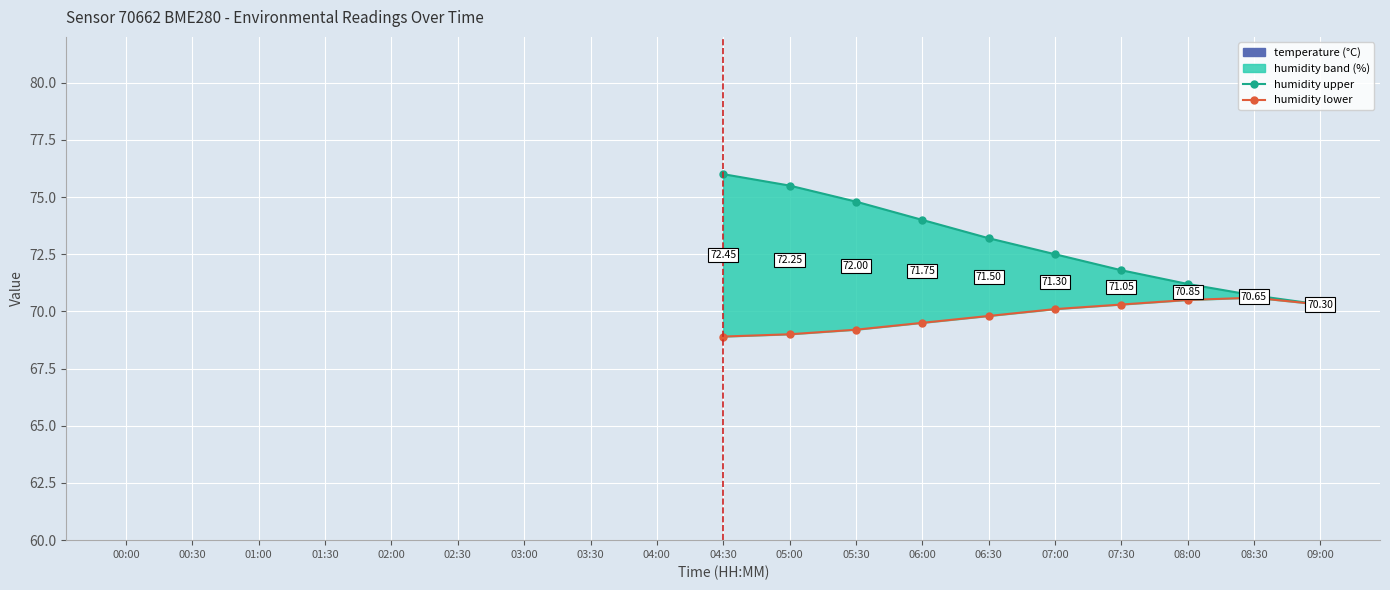

The temperature series shows 19.7 at 04:30. True or false?

False